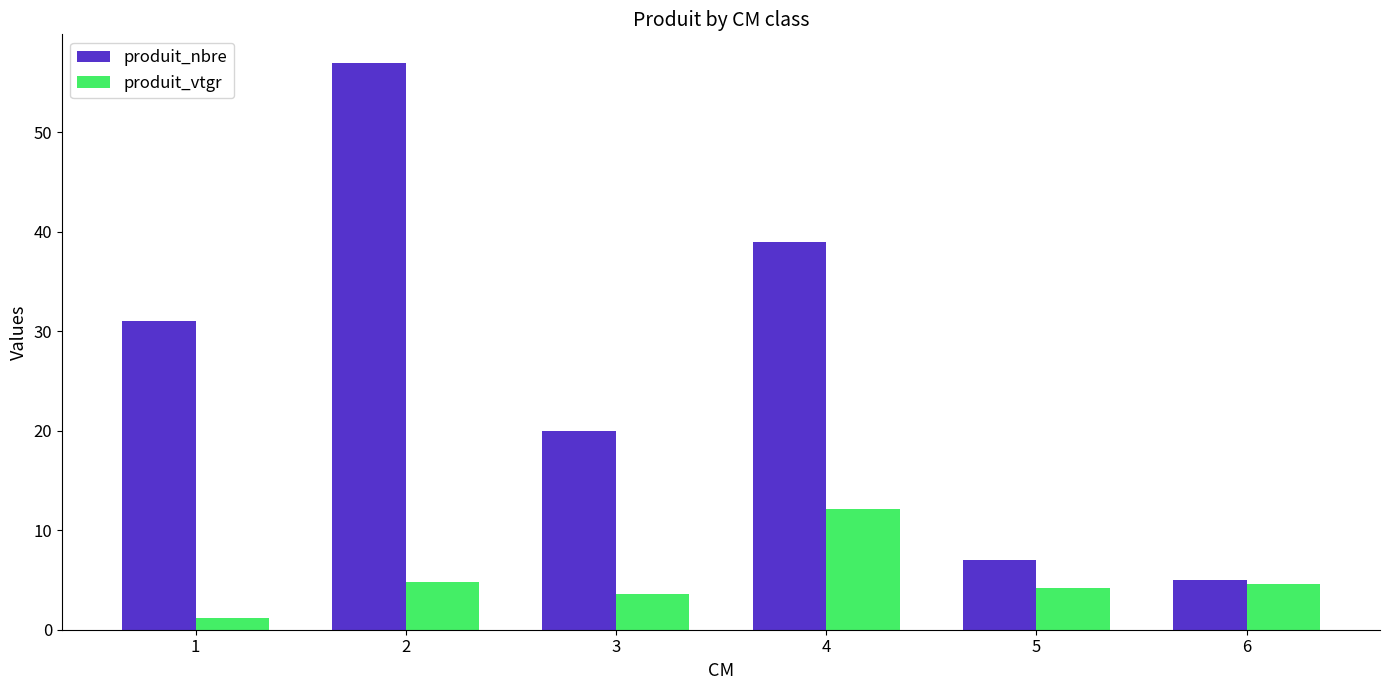

What are all the series names shown in the legend?

produit_nbre, produit_vtgr